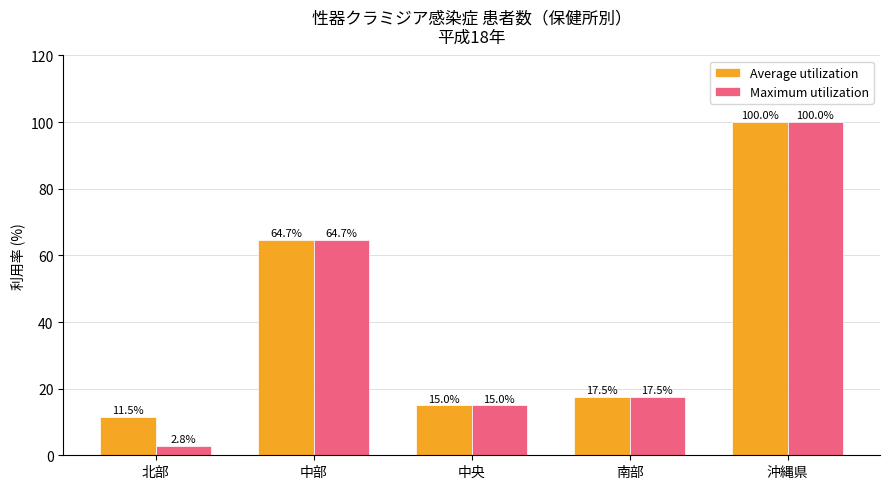

Rank the series by their average value, from highest to lowest.

Average utilization, Maximum utilization